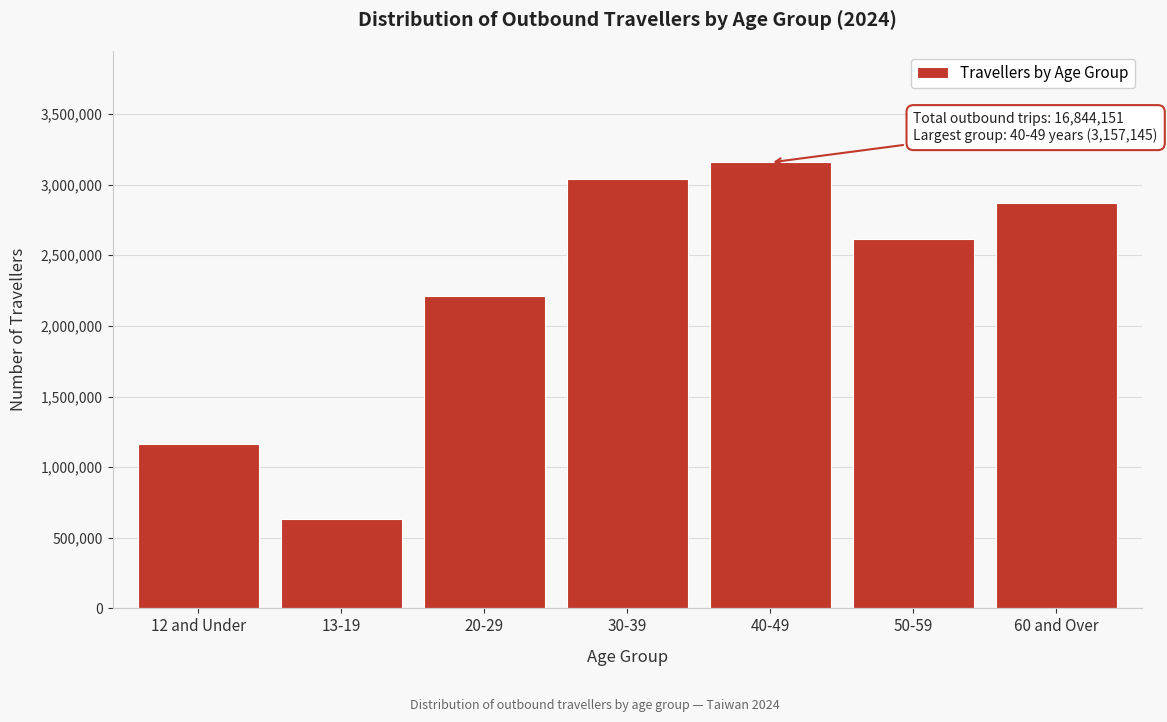

Reading right to left, extract all data points from this chart.

60 and Over=2872347	50-59=2613947	40-49=3157145	30-39=3037145	20-29=2208744	13-19=630579	12 and Under=1166092